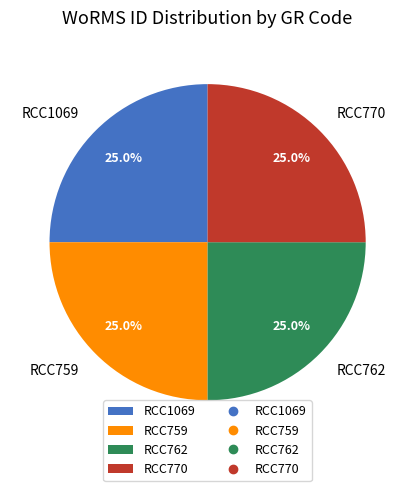

To the nearest percent, what is the average slice percentage?

25%